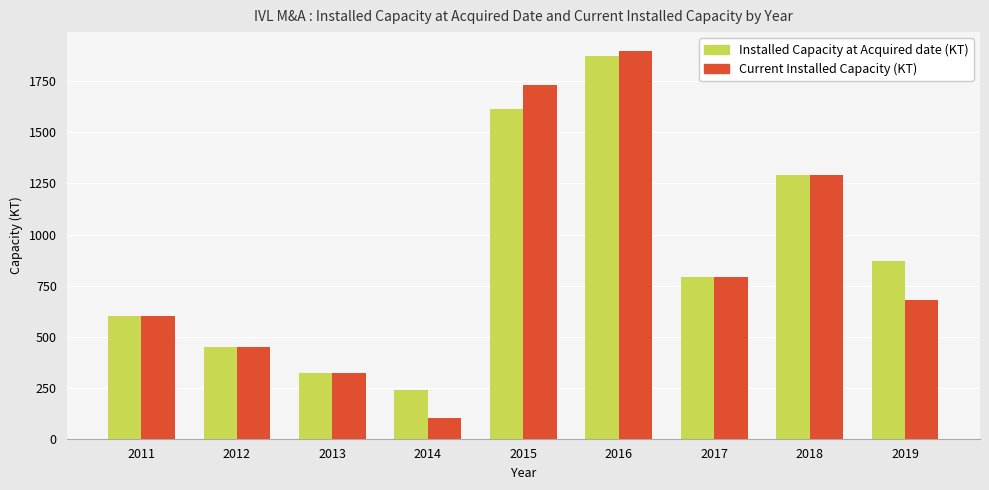

What is the lowest value of the Current Installed Capacity (KT) series?

102.6